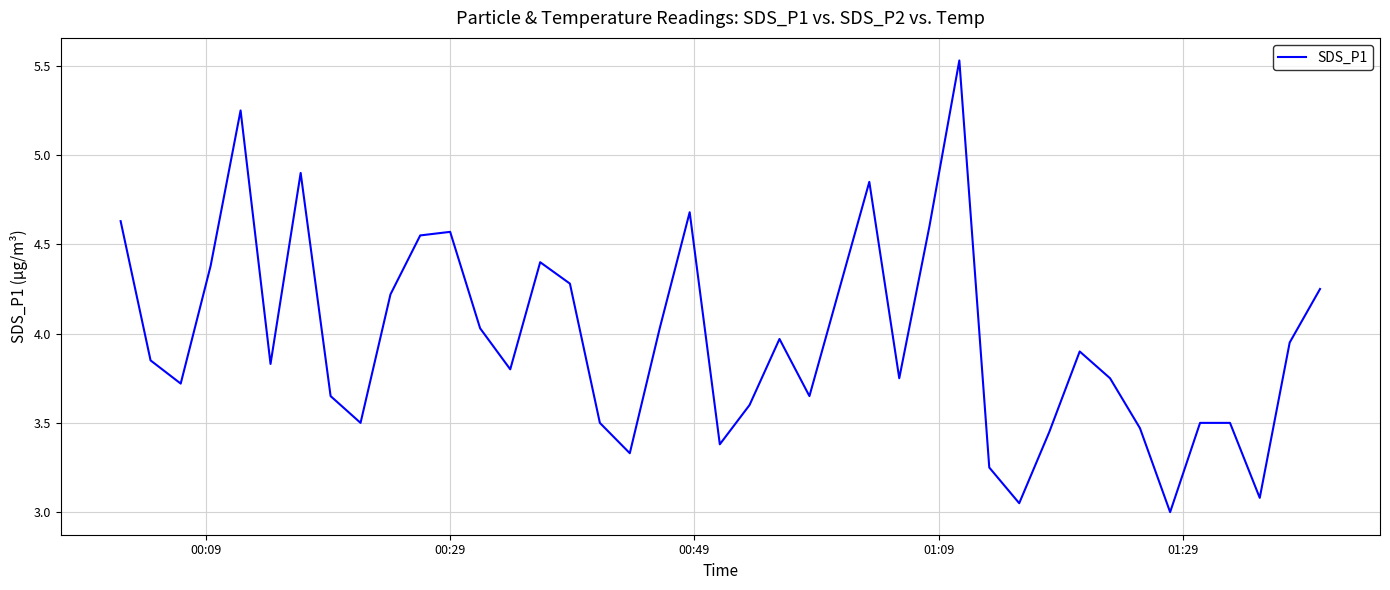

How many interior local valleys (lower than both neighbors) does the data have?

11